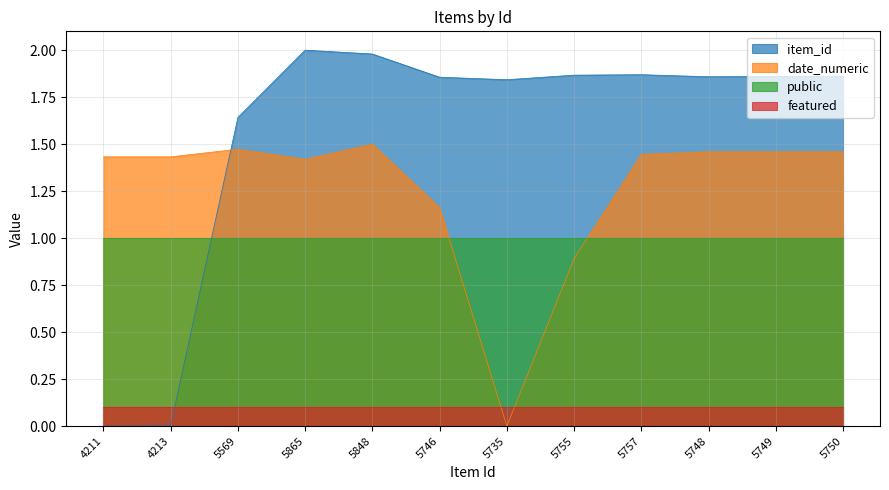

How many intersections are there between item_id_norm and date_numeric?

1